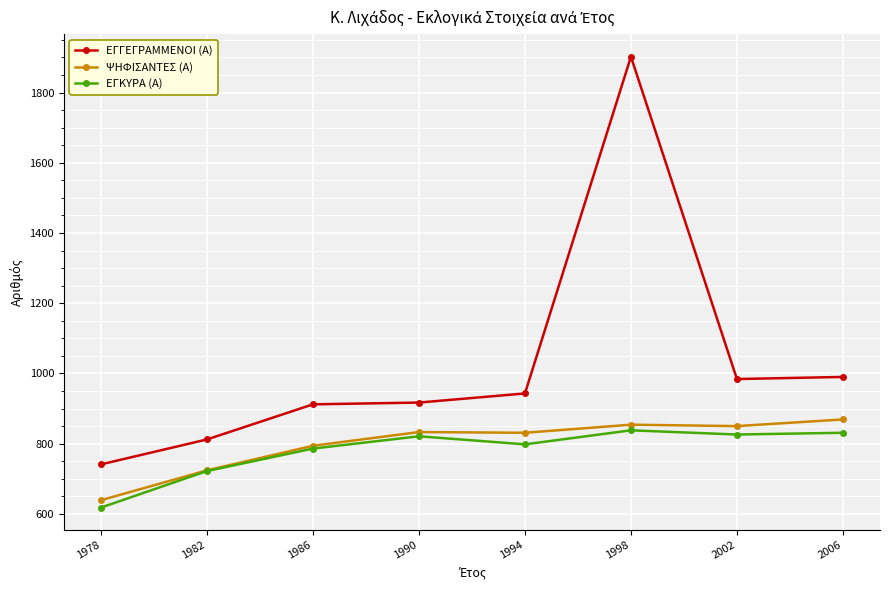

Which series has the largest total across all categories?

ΕΓΓΕΓΡΑΜΜΕΝΟΙ (Α)